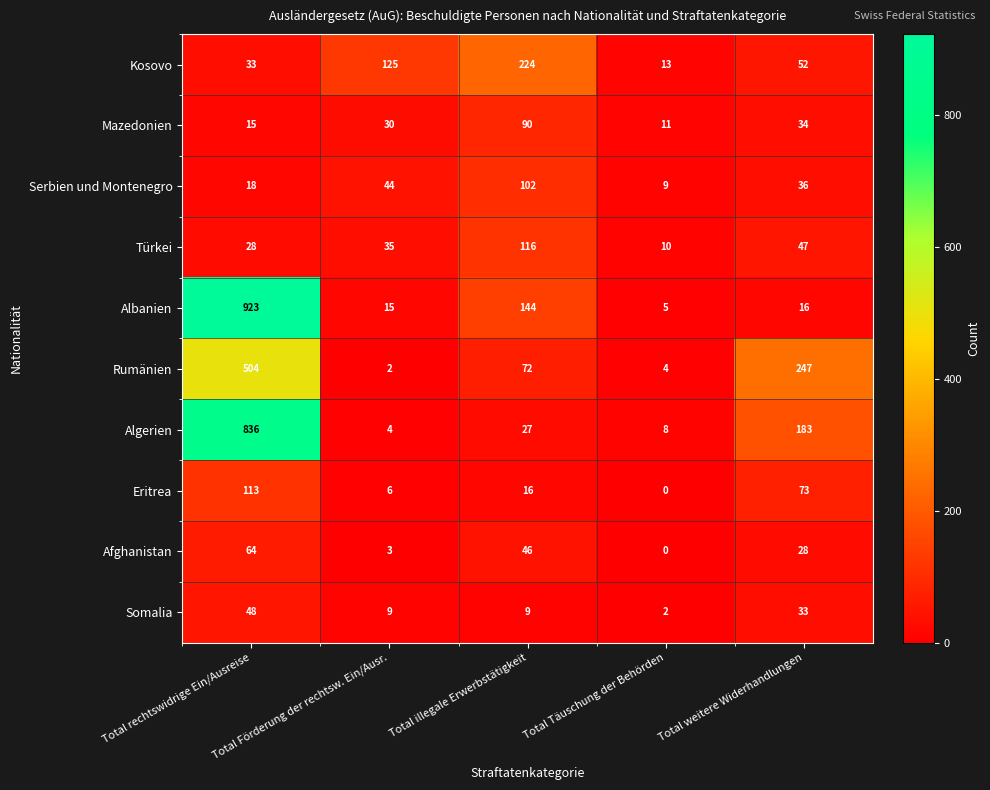

Between Total rechtswidrige Ein/Ausreise and Total Förderung der rechtsw. Ein/Ausr., which series saw the biggest shift?

Albanien